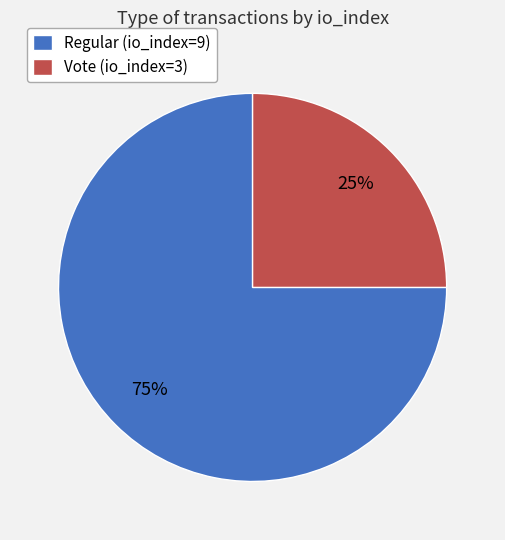

How many segments does this pie chart have?

2